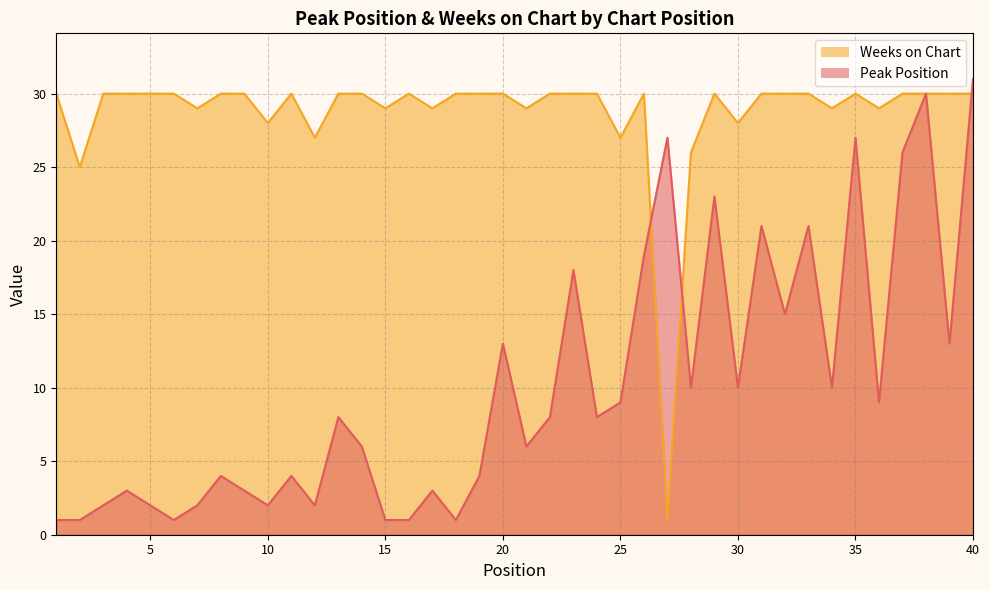

True or false: Peak Position has a value of 29 at 26.

False